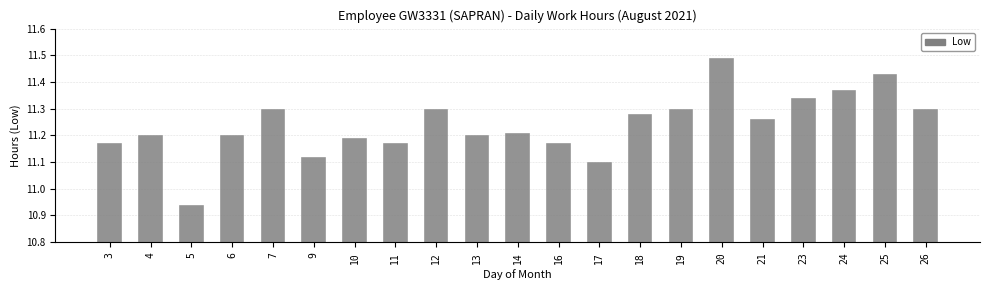

Are the bars grouped side by side (vs. stacked)?

No